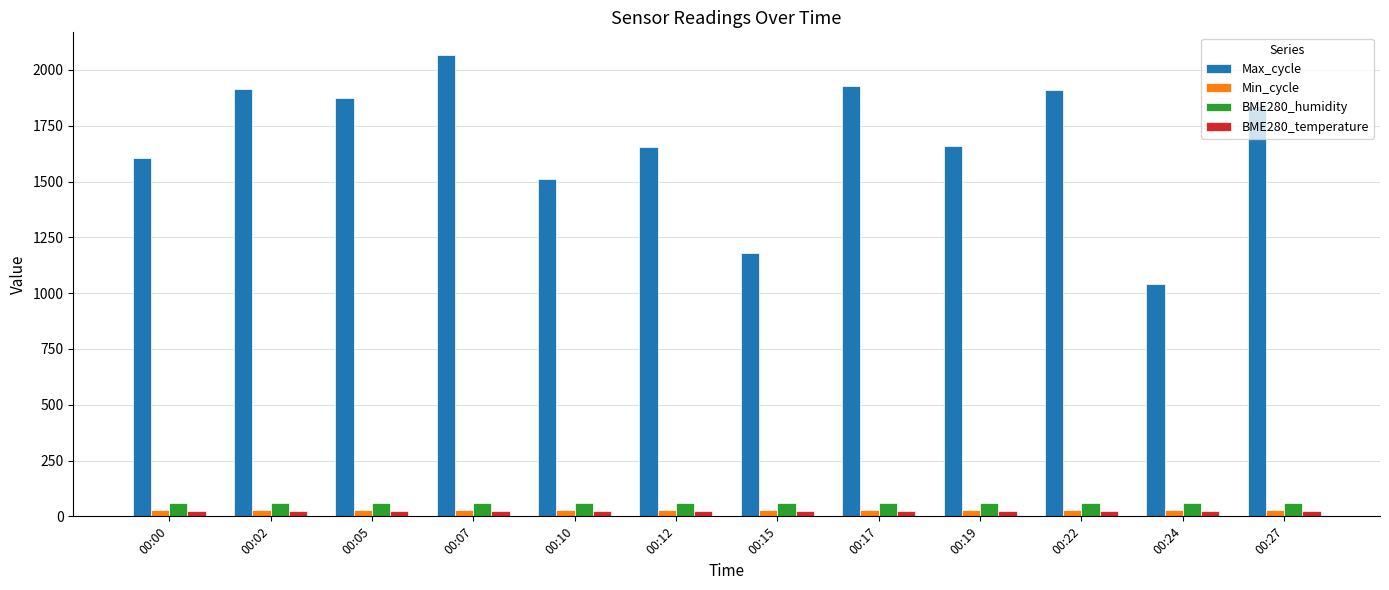

How many data points does each series have?

12